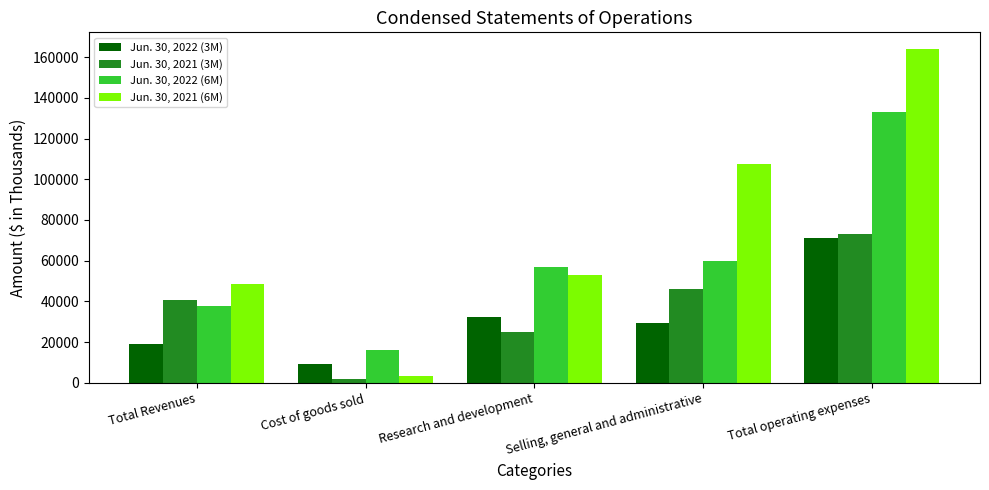

What is the average value of the Jun. 30, 2021 (3M) series?

37409